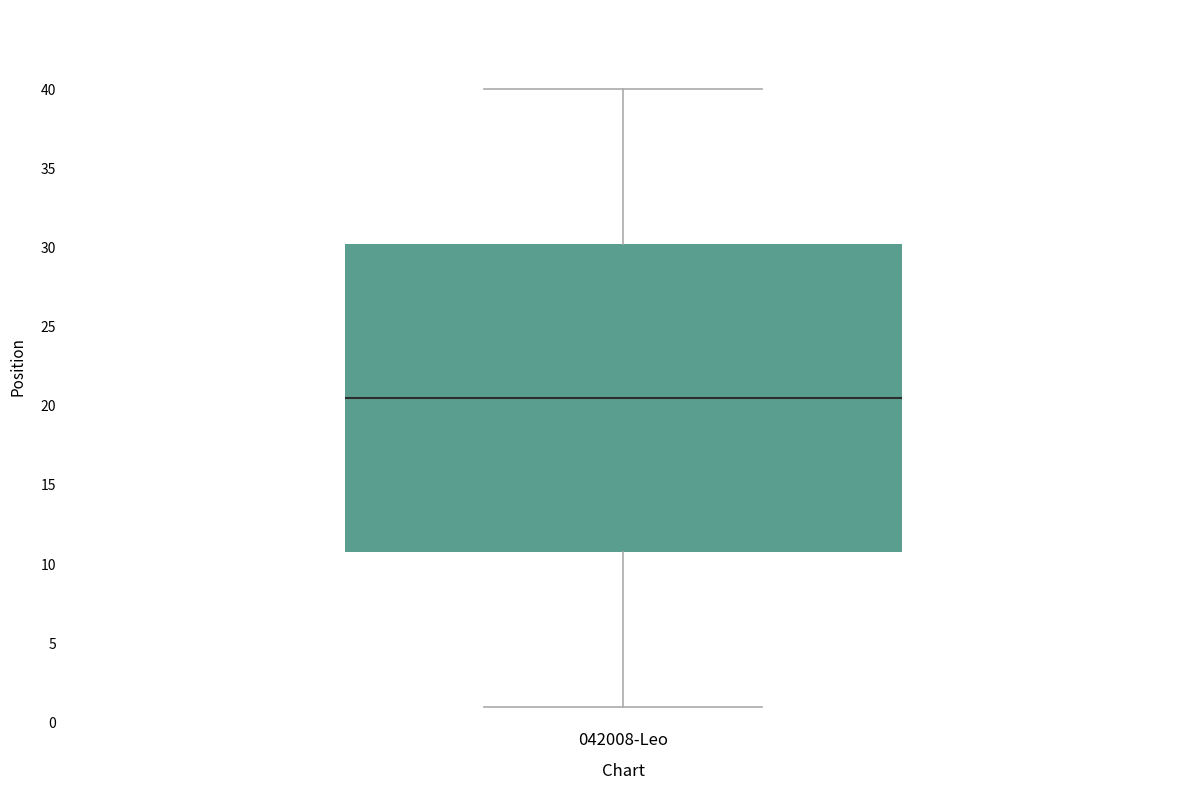

Read this box plot against the y-axis: the position of the median line, the range covered by the box, and the ends of both whiskers. The values are not printed on the chart, so give them approximately, as read against the axis.

median 20.5, box 11.0 to 30.5, whiskers 1.0 to 40.0